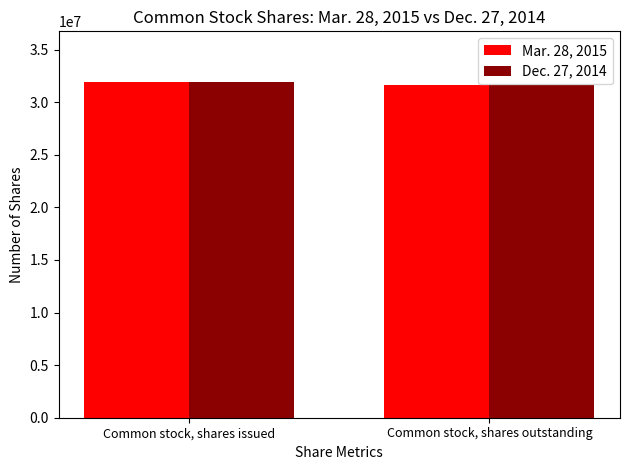

What is the label of the 2nd bar from the left?

Common stock, shares outstanding